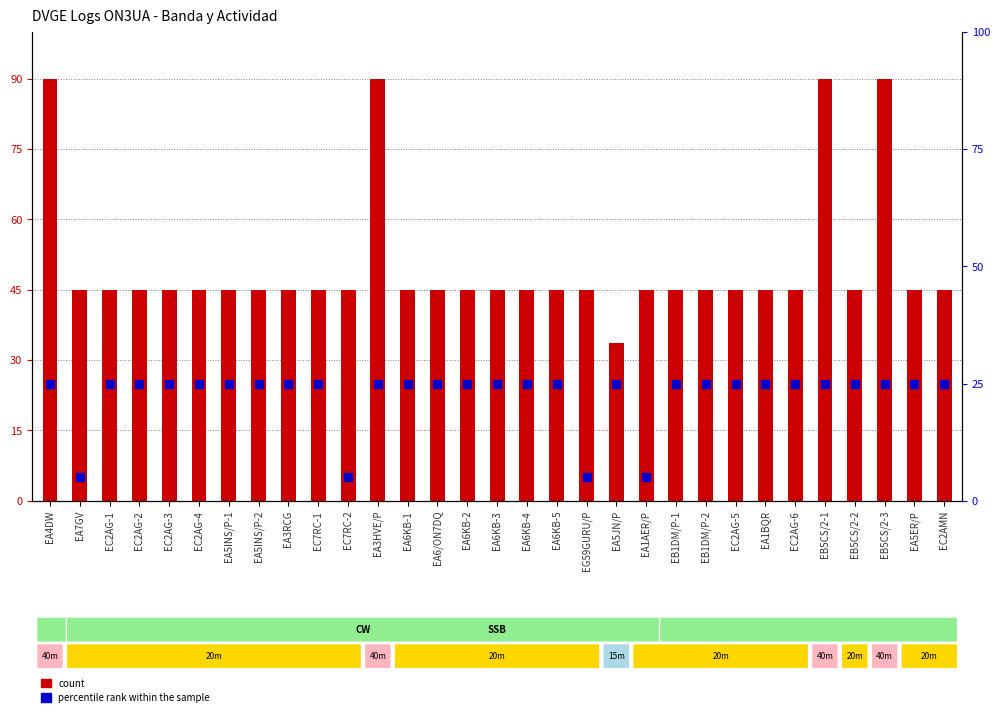

Which series contains the lowest Y value?

percentile rank within the sample